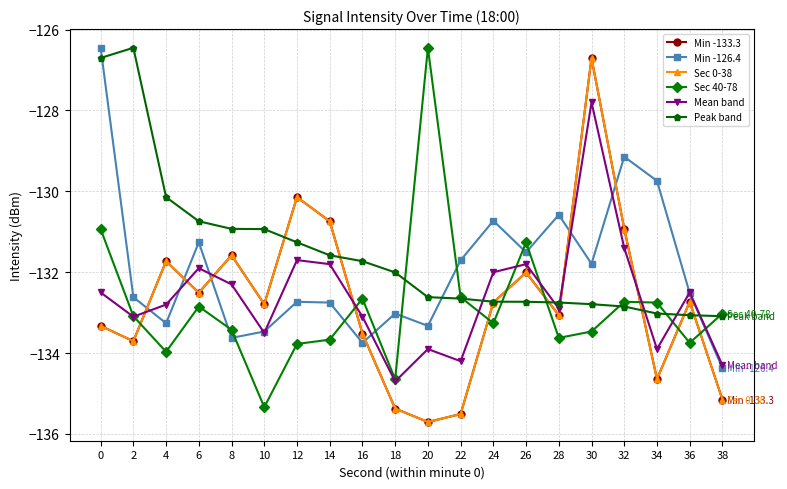

Does the chart have visible grid lines?

Yes